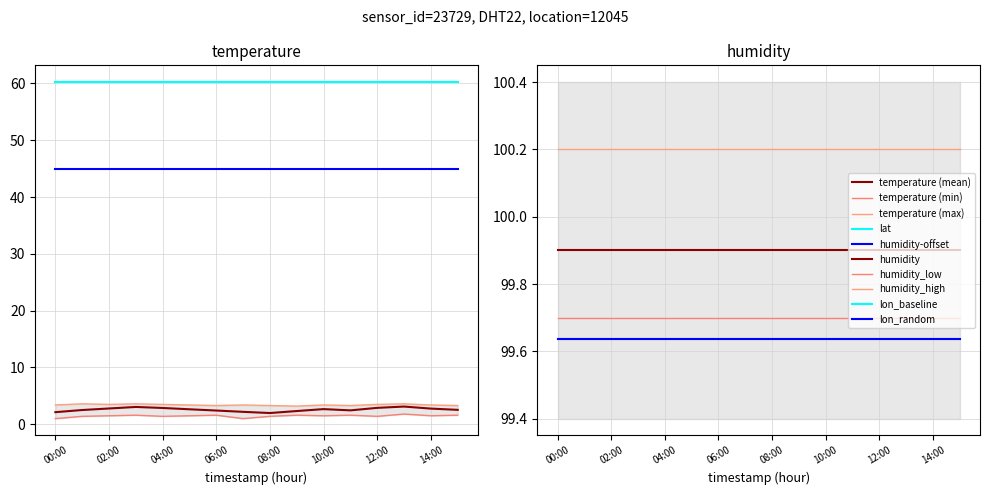

Between 08:00 and 12:00, which series saw the biggest shift?

temperature